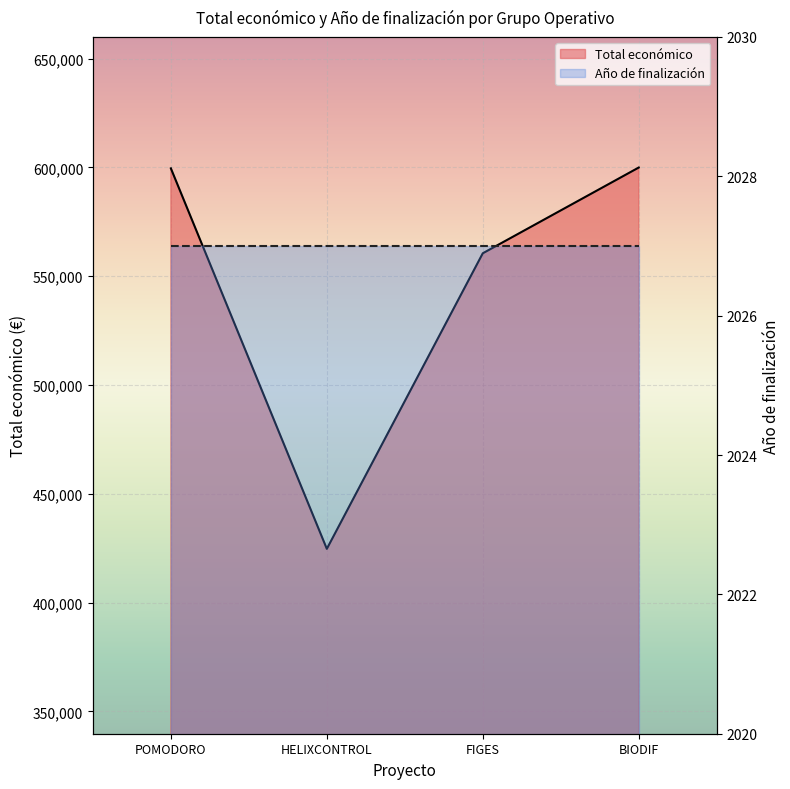

The value at BIODIF is 599927. True or false?

True